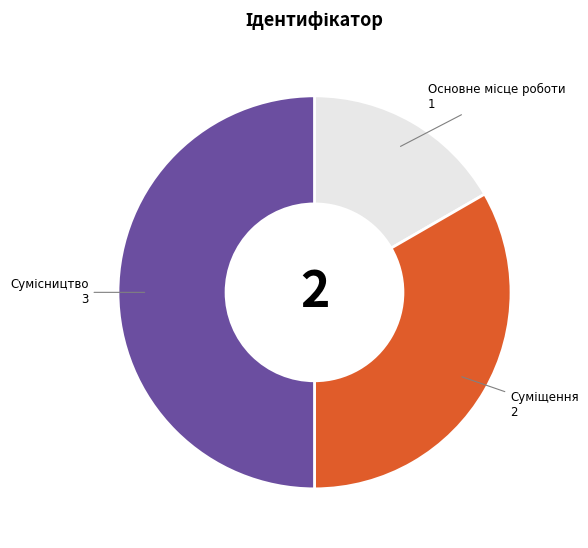

What percentage is the Суміщення slice, to the nearest percent?

33%